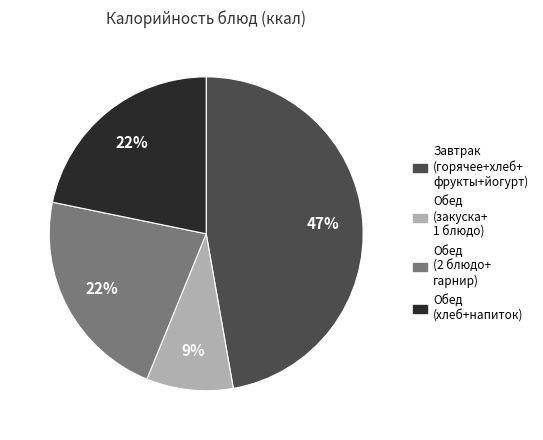

Does any single category account for the majority?

No